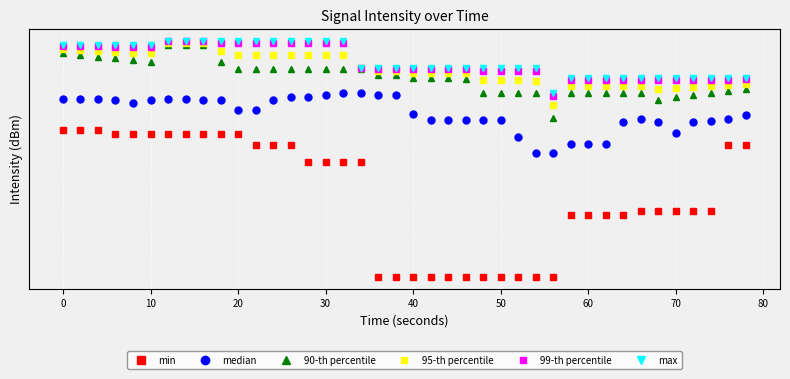

Does the chart display data point markers on the line(s)?

Yes